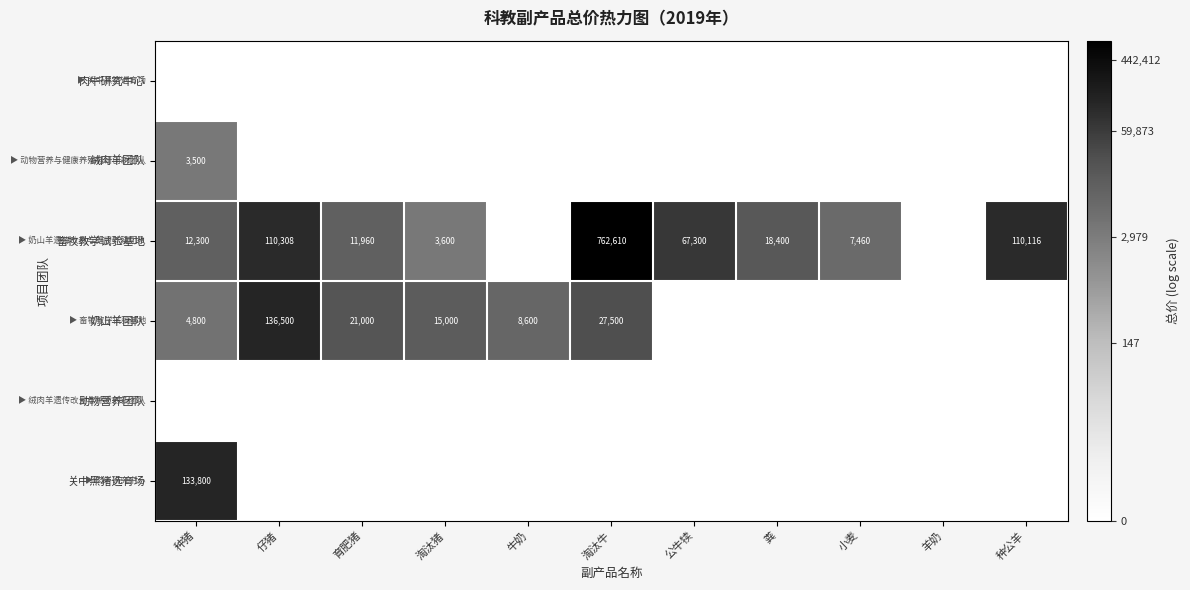

What is the sum of the 畜牧教学试验基地 values at 淘汰牛 and 小麦?

770070